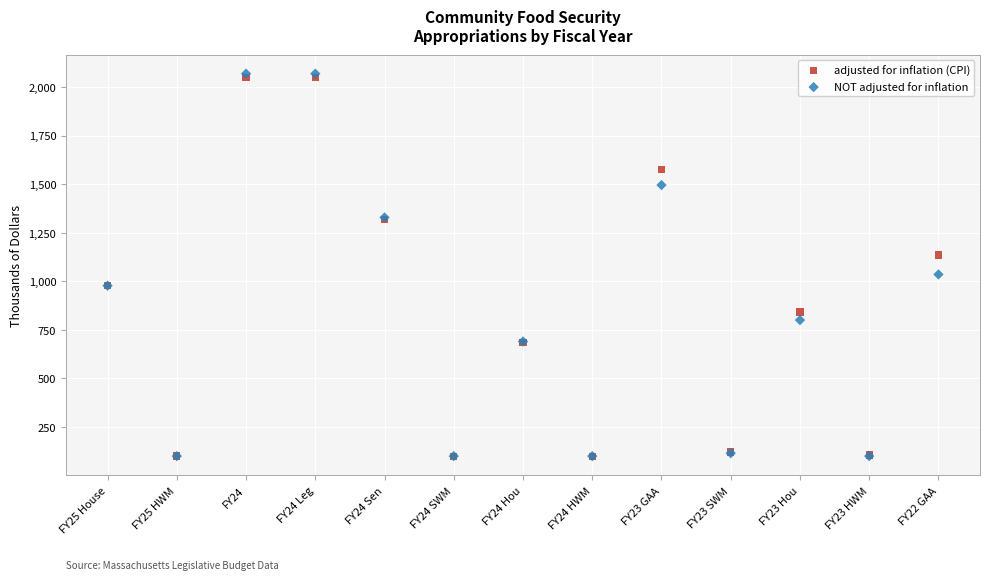

What are all the series names shown in the legend?

adjusted for inflation (CPI), NOT adjusted for inflation